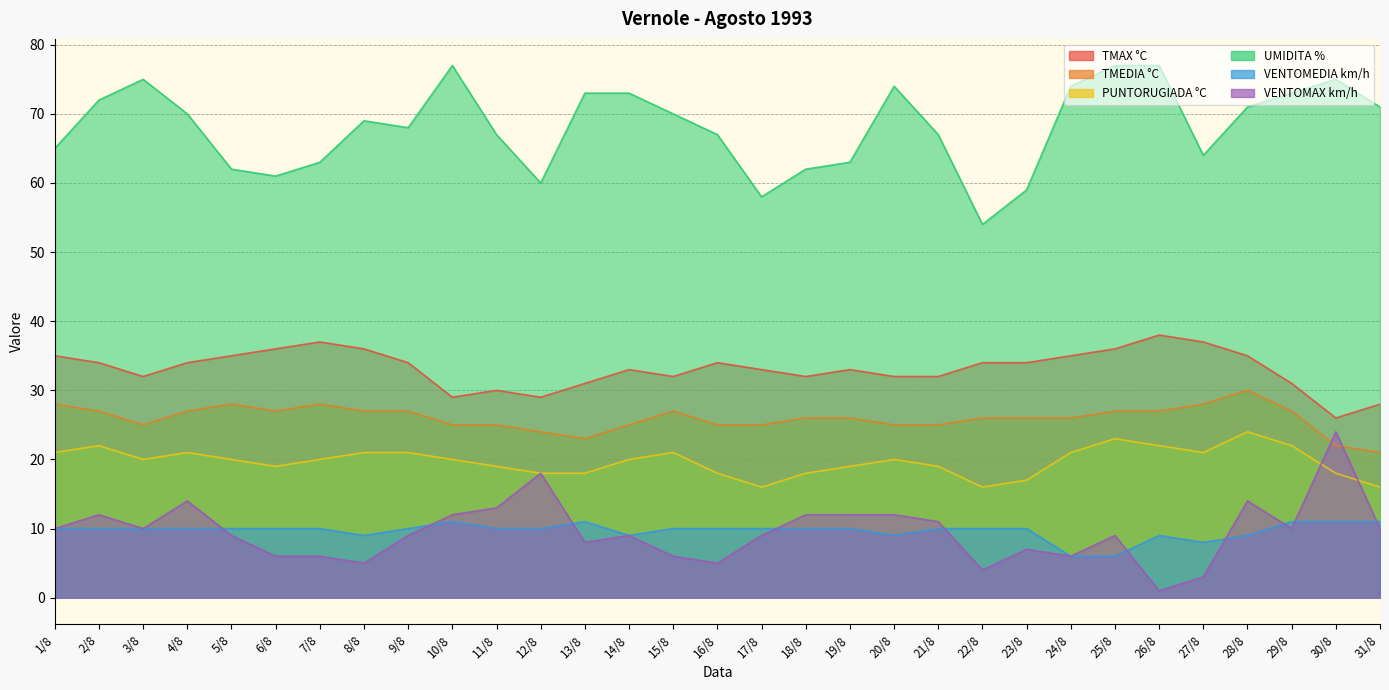

How many values in the PUNTORUGIADA °C series exceed 20?

12